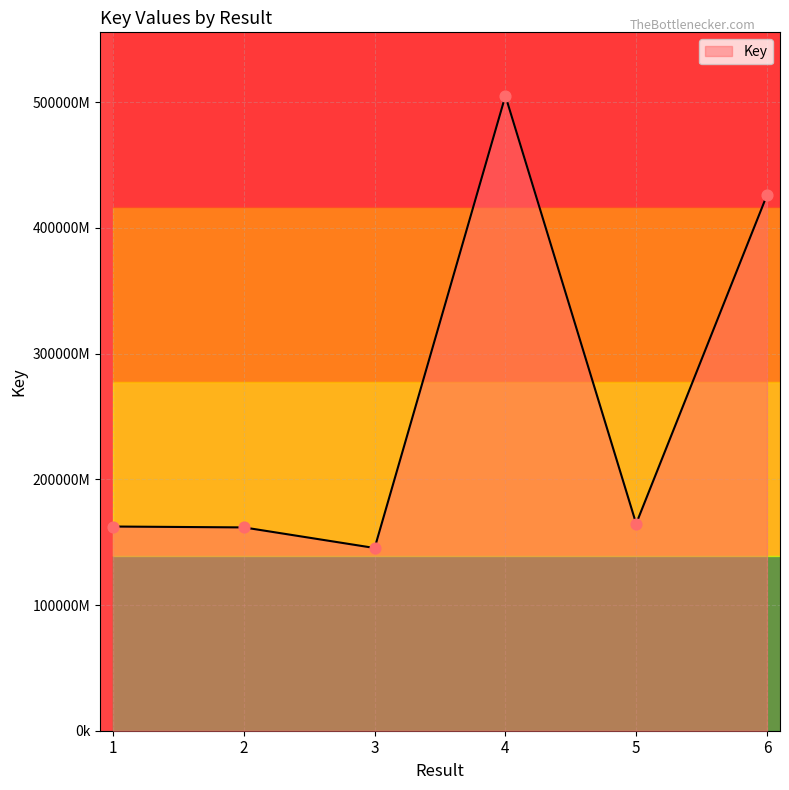

Approximately how many times larger is the value at 3 compared to 2?

0.9